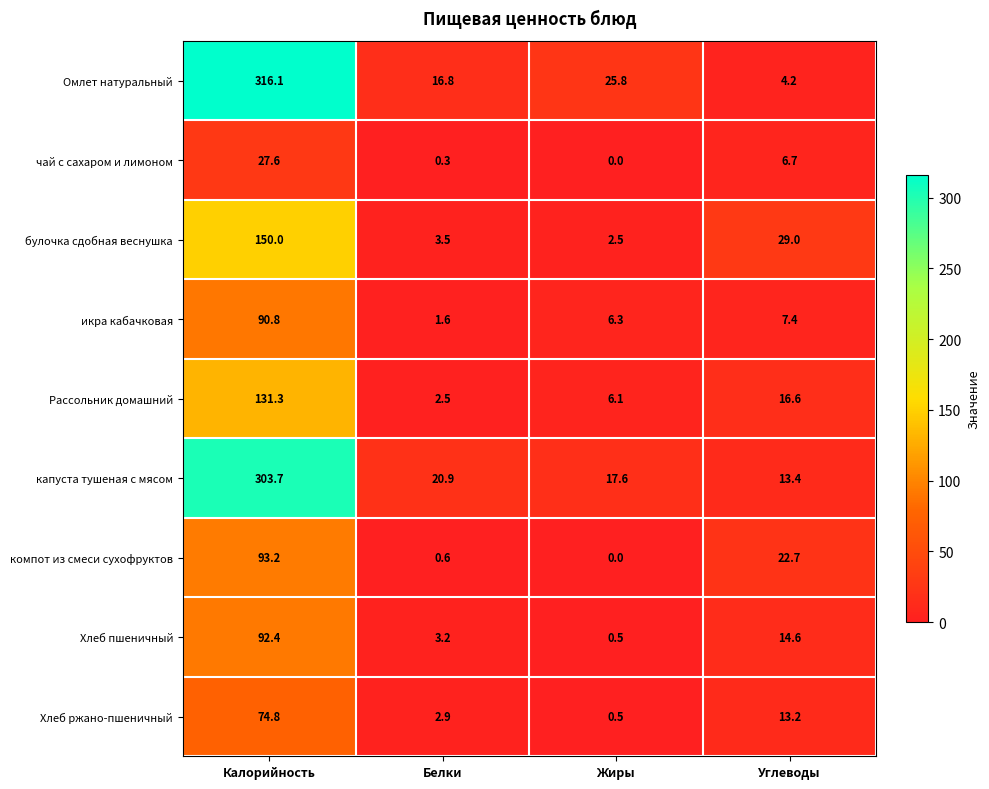

How many distinct data groups are displayed?

9